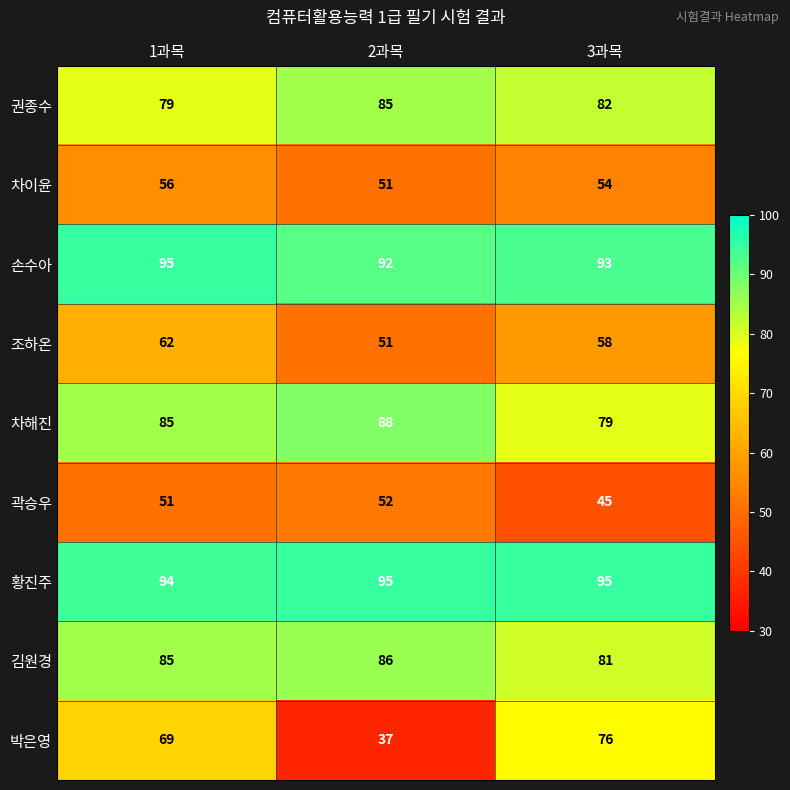

Reading left to right, extract all data points from this chart.

권종수: 79	85	82
차이윤: 56	51	54
손수아: 95	92	93
조하온: 62	51	58
차해진: 85	88	79
곽승우: 51	52	45
황진주: 94	95	95
김원경: 85	86	81
박은영: 69	37	76